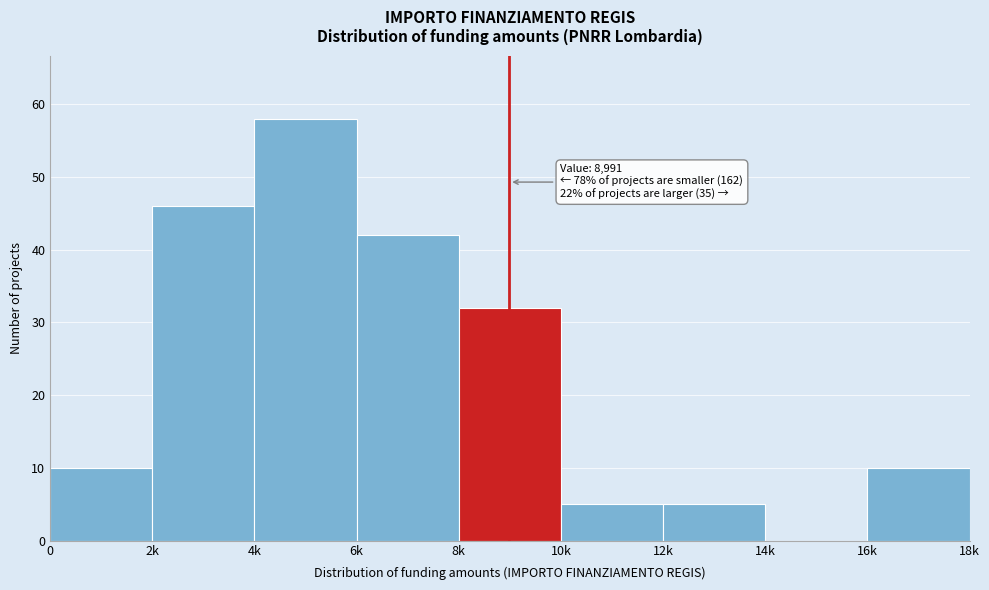

Reading left to right, what are all the values shown in this chart?

0=10	2k=46	4k=58	6k=42	8k=32	10k=5	12k=5	14k=0	16k=10